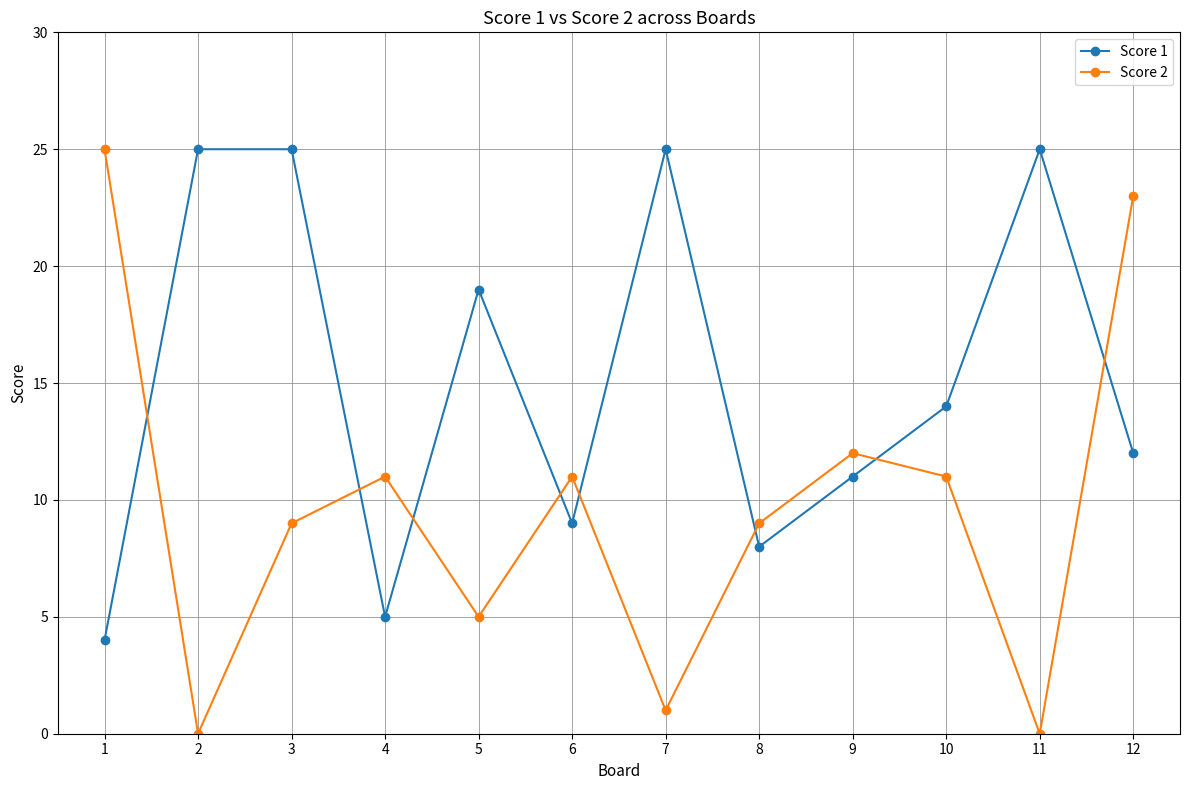

What is the difference between the highest and lowest values at 5?

14